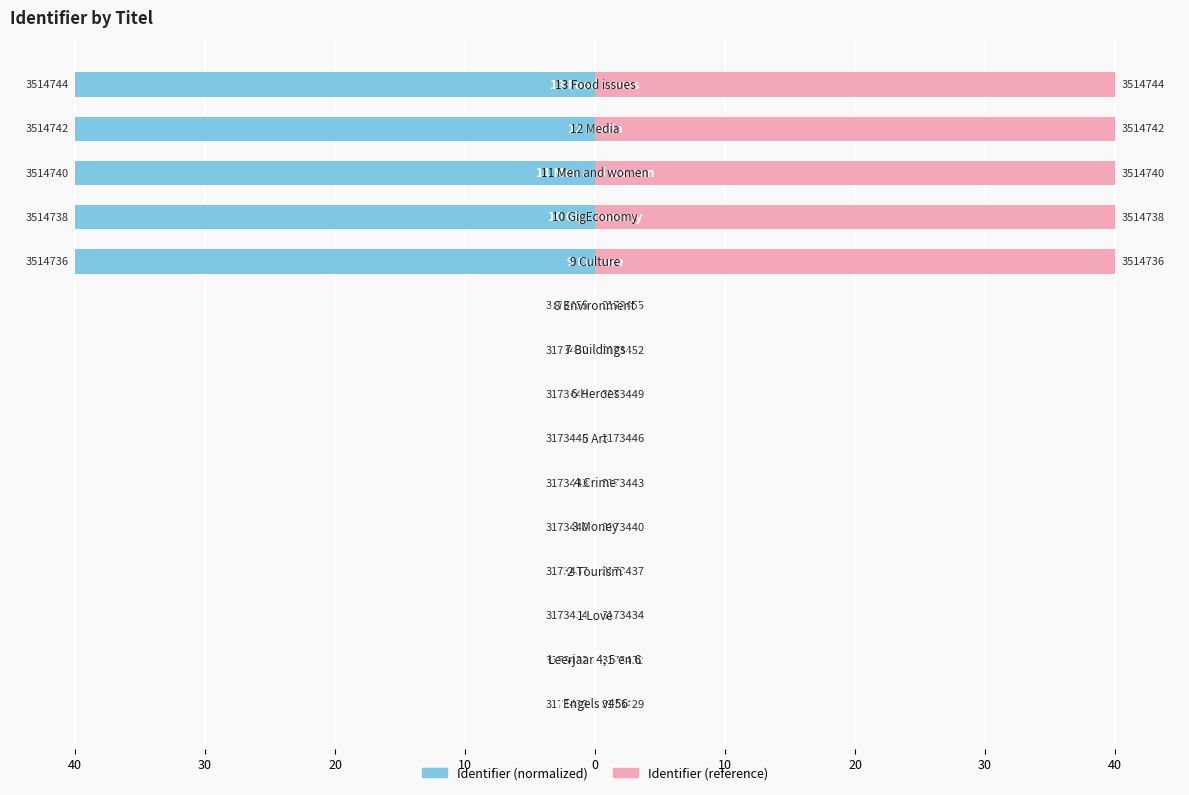

The value of Identifier (right) at 30 is 0.0. True or false?

True